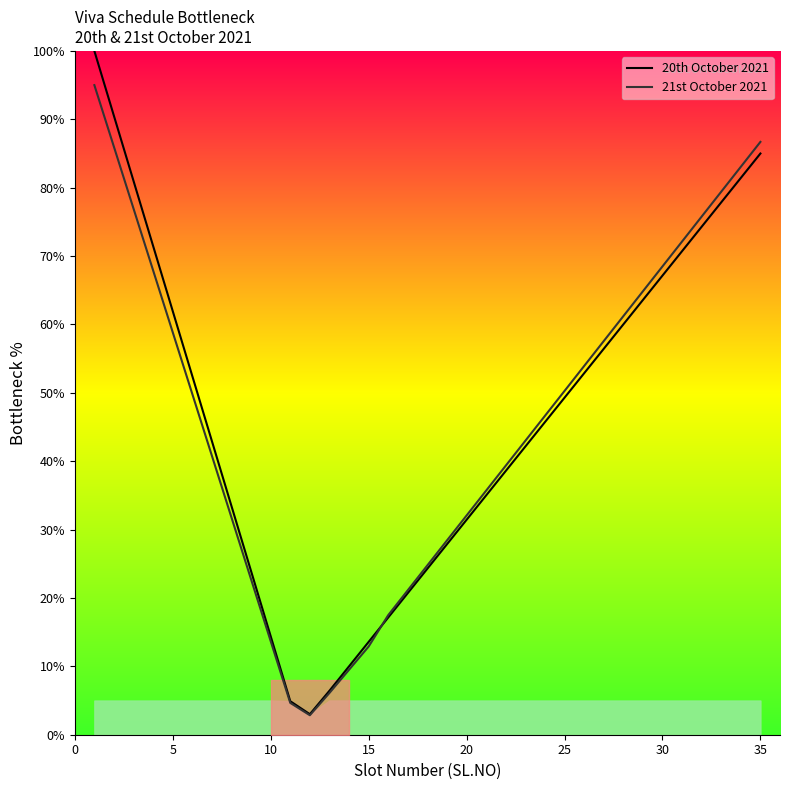

What is the highest value of the 20th October 2021 series?

100.0